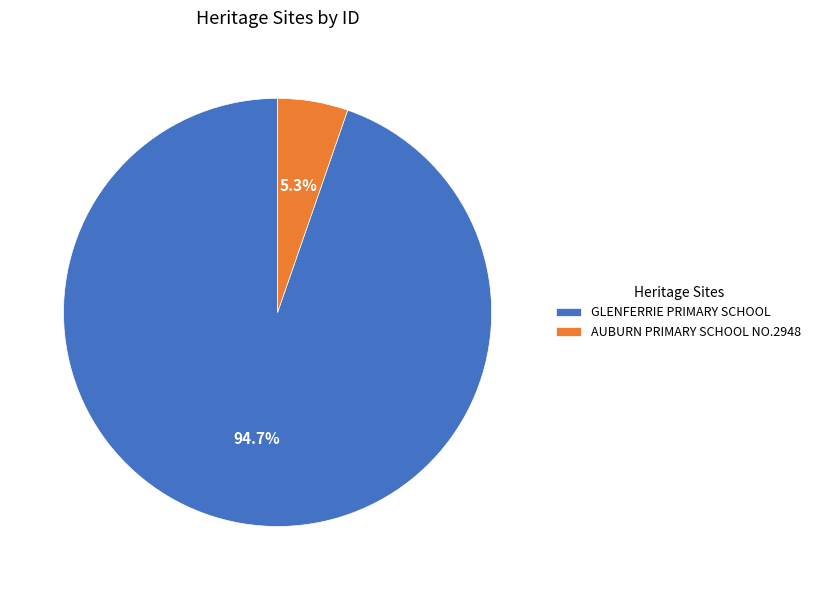

To the nearest percent, what is the difference between the AUBURN PRIMARY SCHOOL NO.2948 and GLENFERRIE PRIMARY SCHOOL slice percentages?

89%